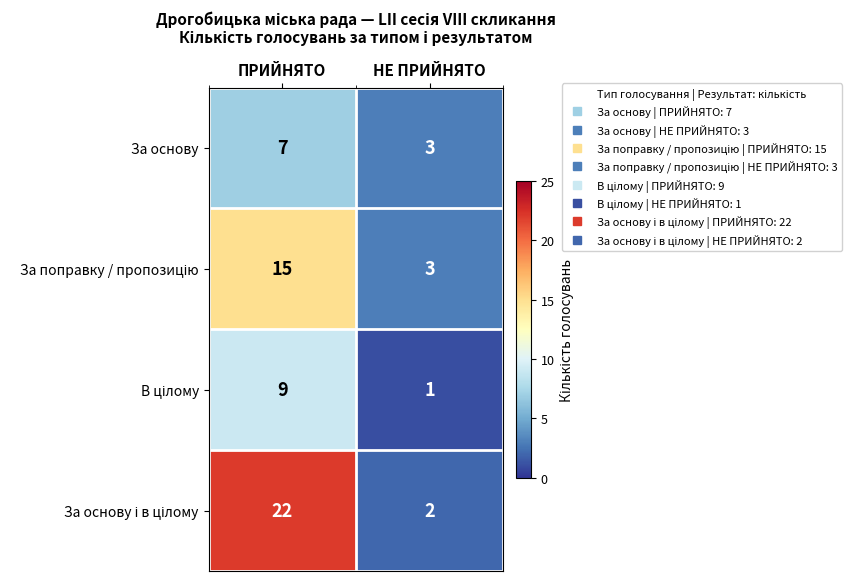

What is the smallest value displayed?

1